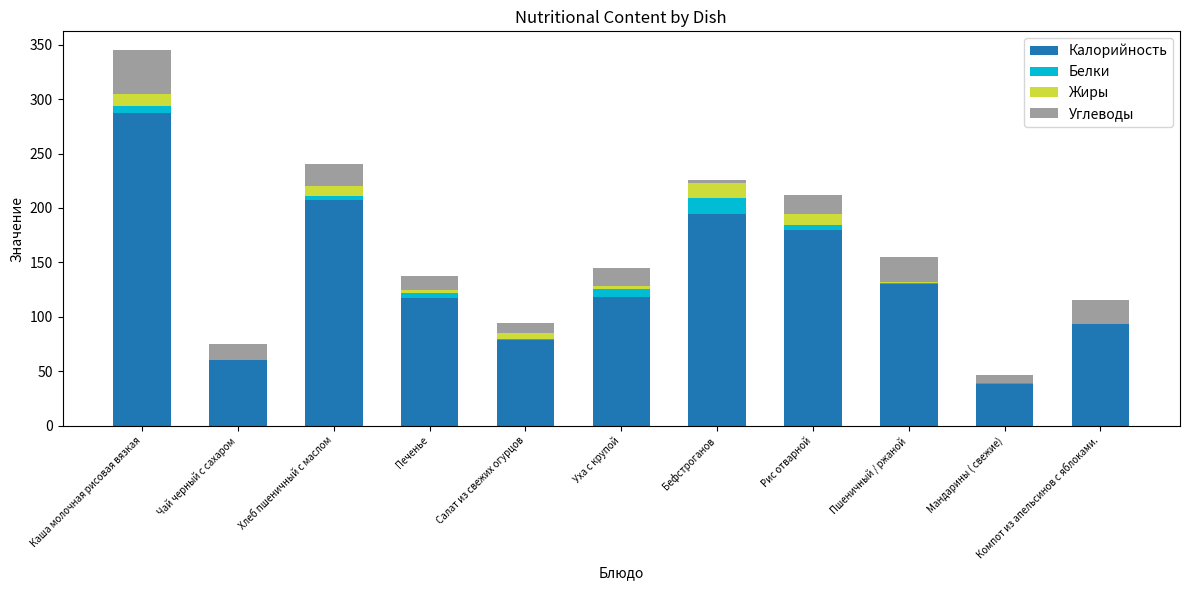

At which category is the sum across all series the highest?

Каша молочная рисовая вязкая